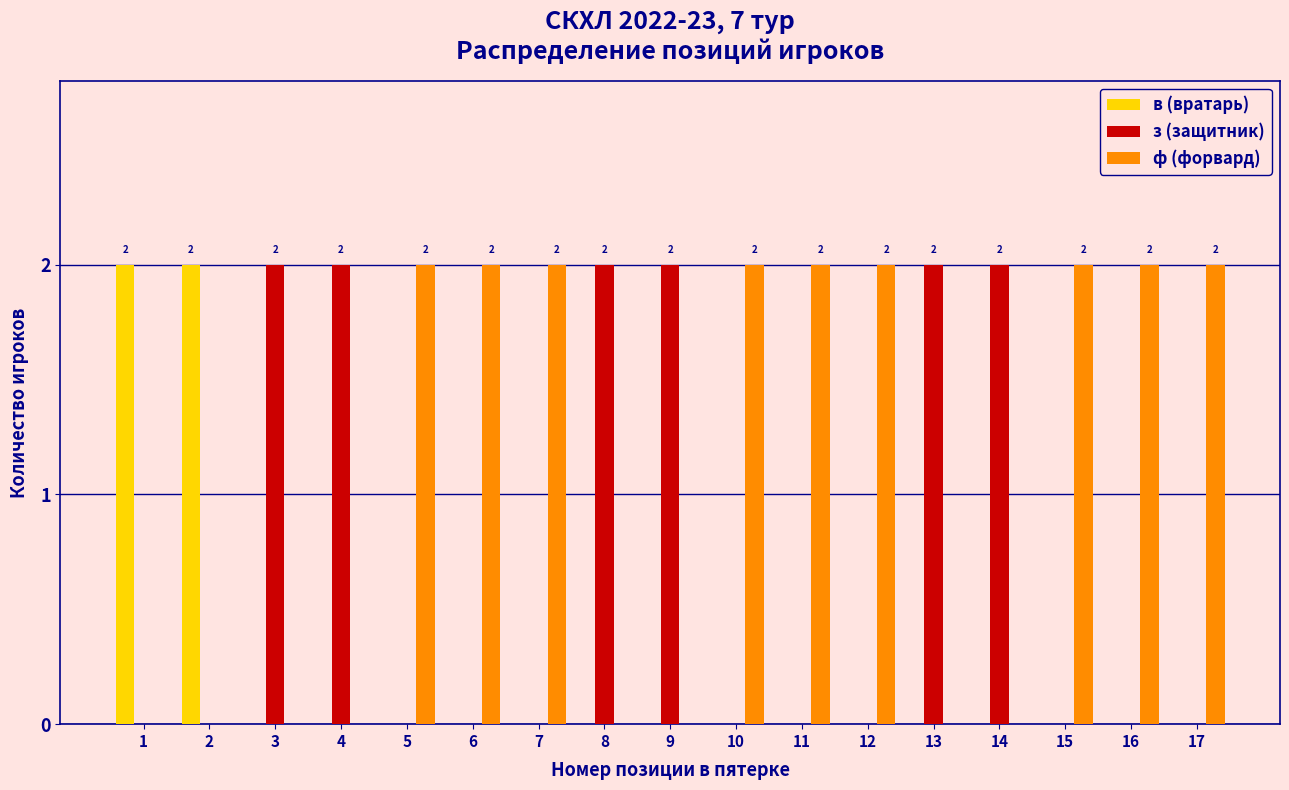

What is the sum of all ф (форвард) values?

18